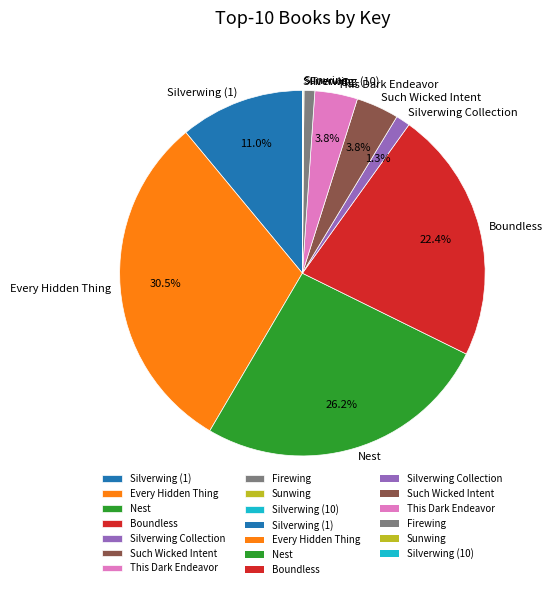

Does any single category account for the majority?

No